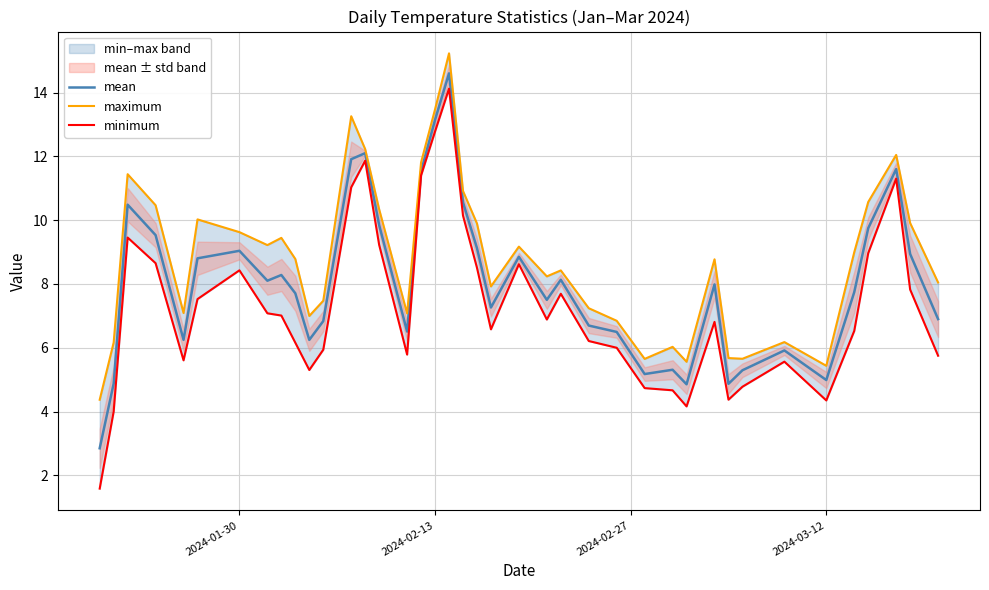

What is the lowest value of the mean series?

2.8